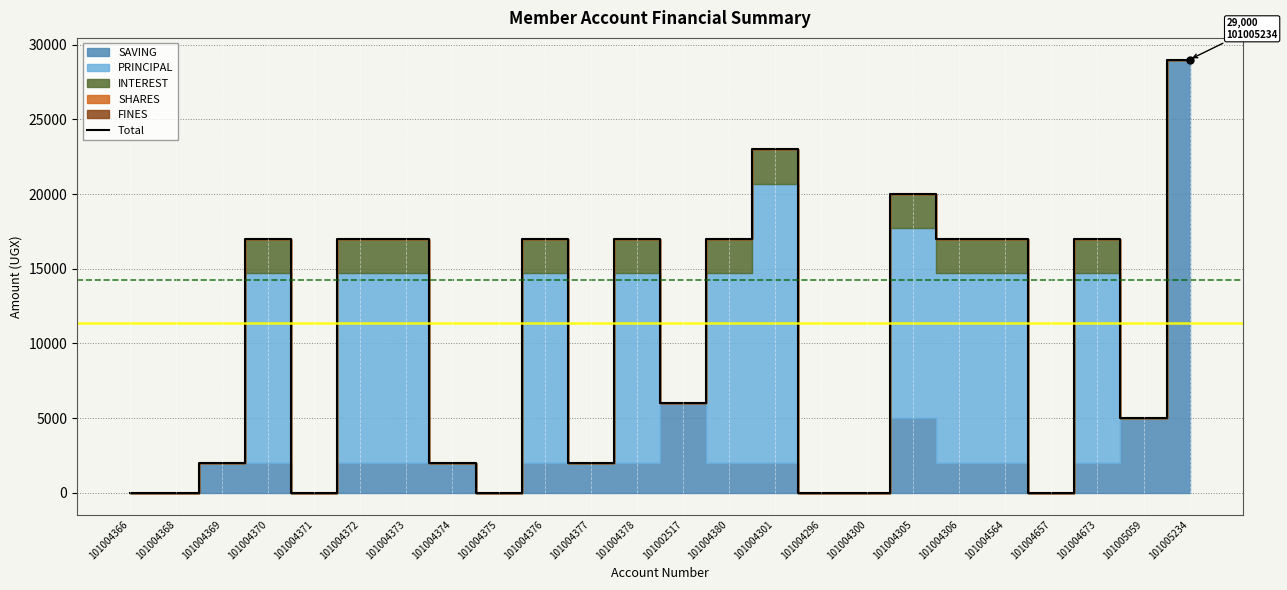

What is the label of the 4th point from the right?

101004657